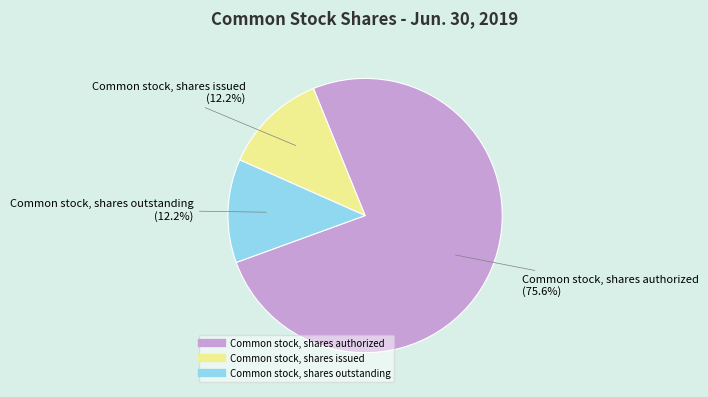

To the nearest percent, what is the difference between the largest and smallest slice percentages?

63%